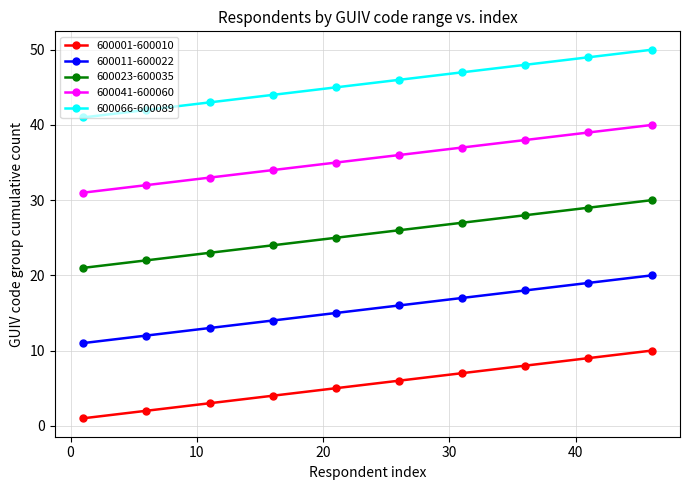

Rank the series by their average value, from highest to lowest.

600066-600089, 600041-600060, 600023-600035, 600011-600022, 600001-600010